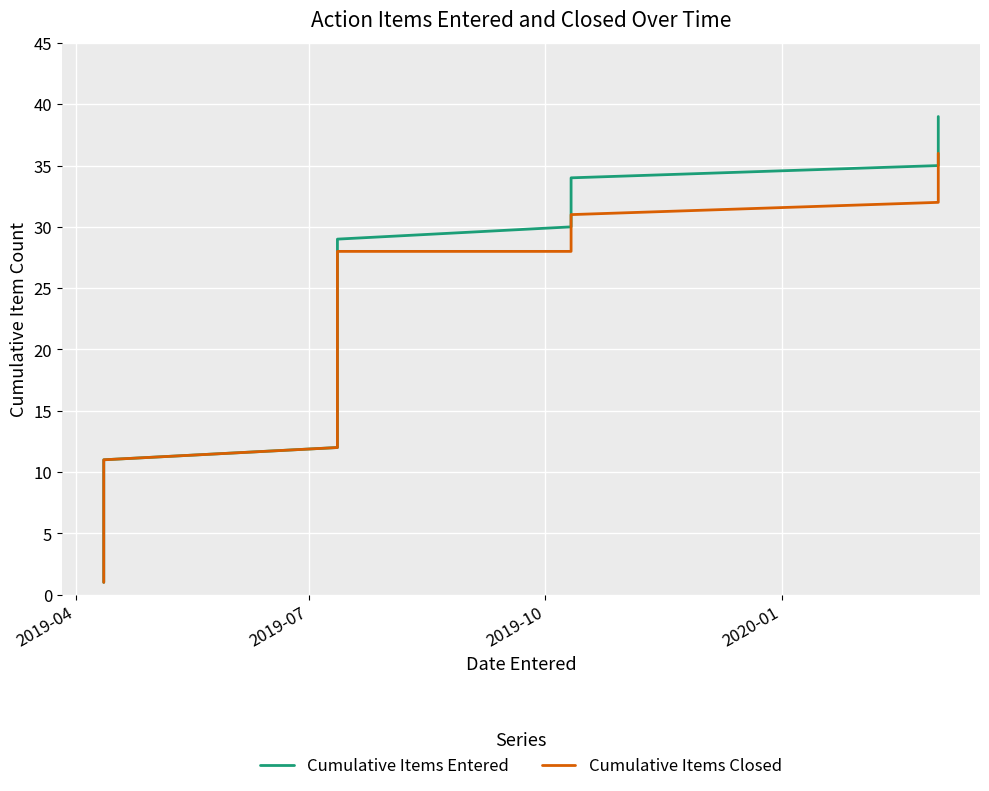

Rank the series by their maximum value, from lowest to highest.

Cumulative Items Closed, Cumulative Items Entered